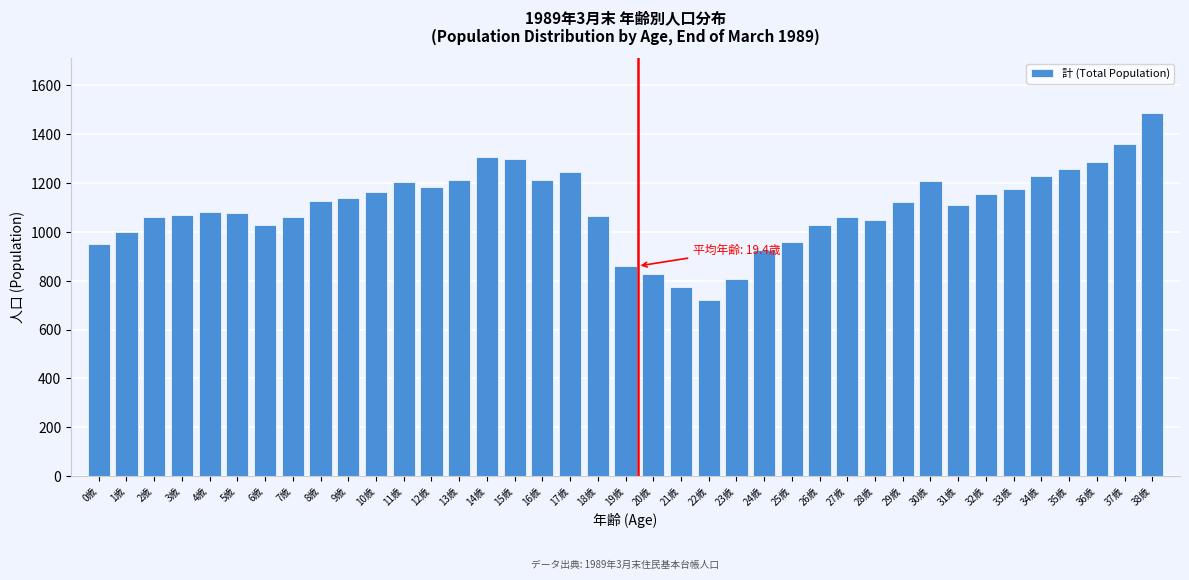

What is the approximate value at 25歳, to the nearest 50?

950